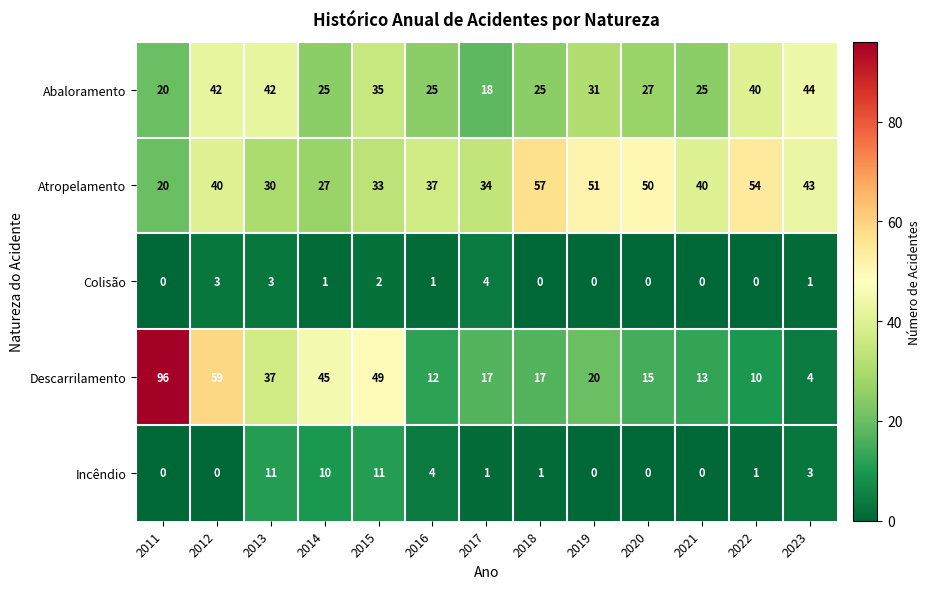

At which category does the chart reach its peak across all series?

2011